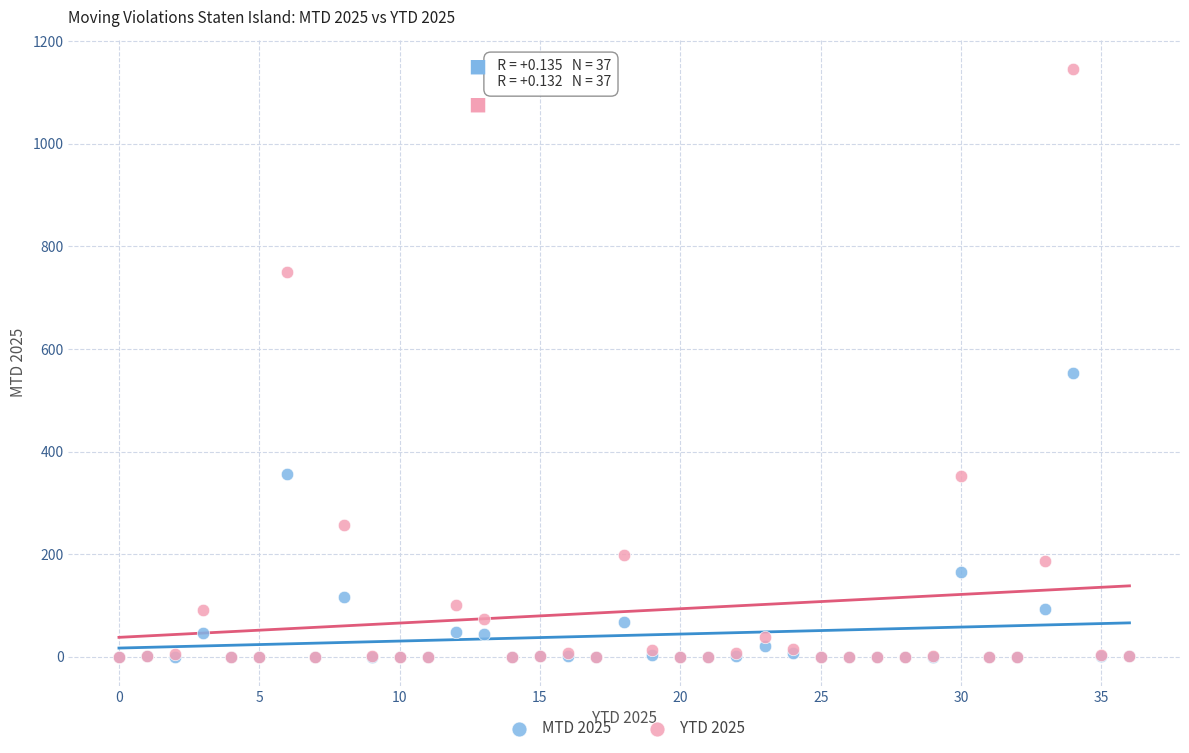

In the YTD 2025 series, what Y value is closest to 573?

750